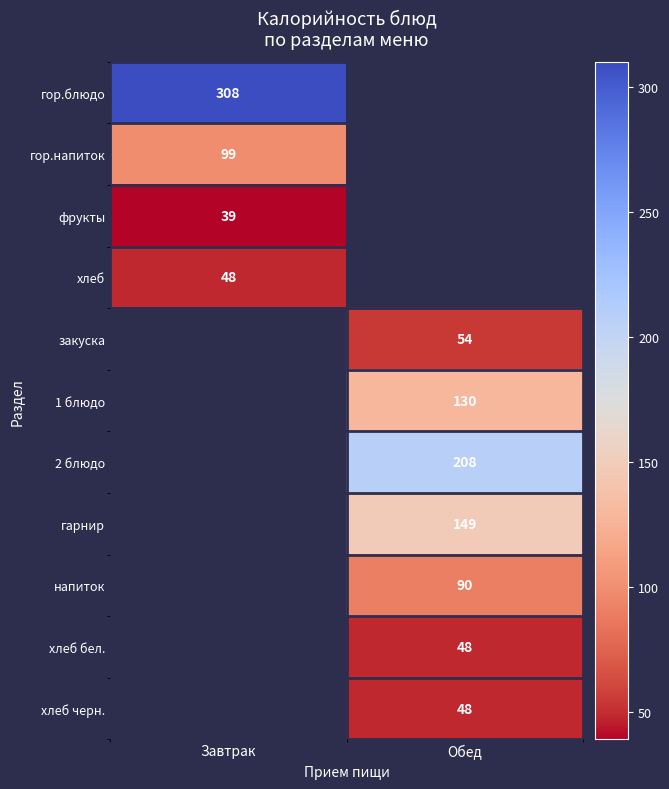

Which category has the lowest value across all series?

Завтрак